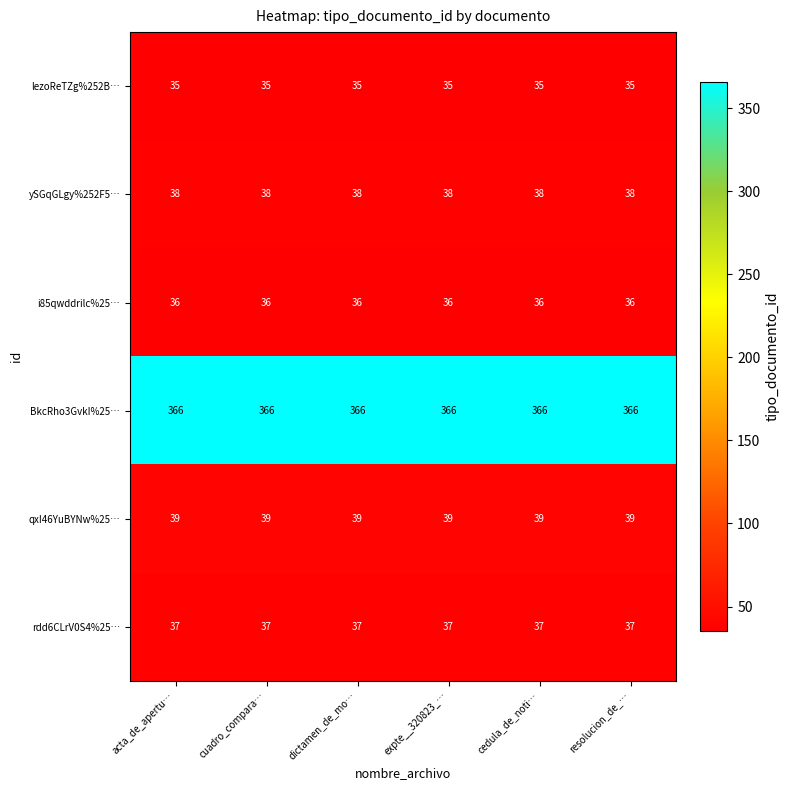

What is the spread (max minus min) of values at acta_de_apertu…?

331